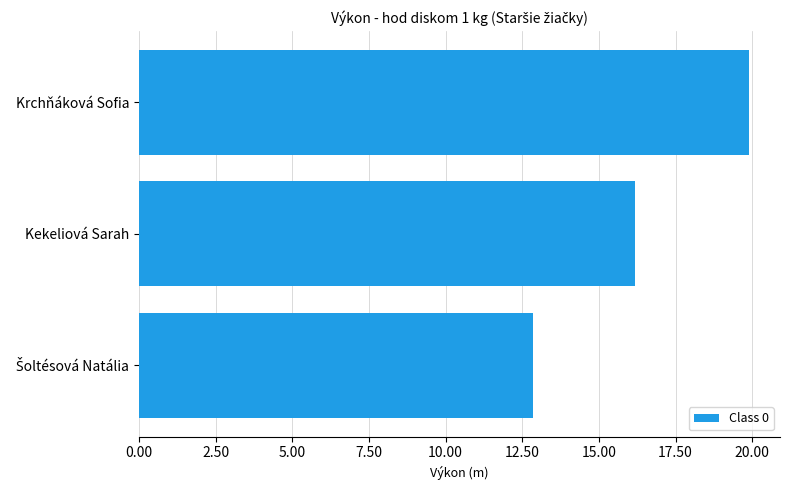

What is the minimum value shown in the chart?

12.8